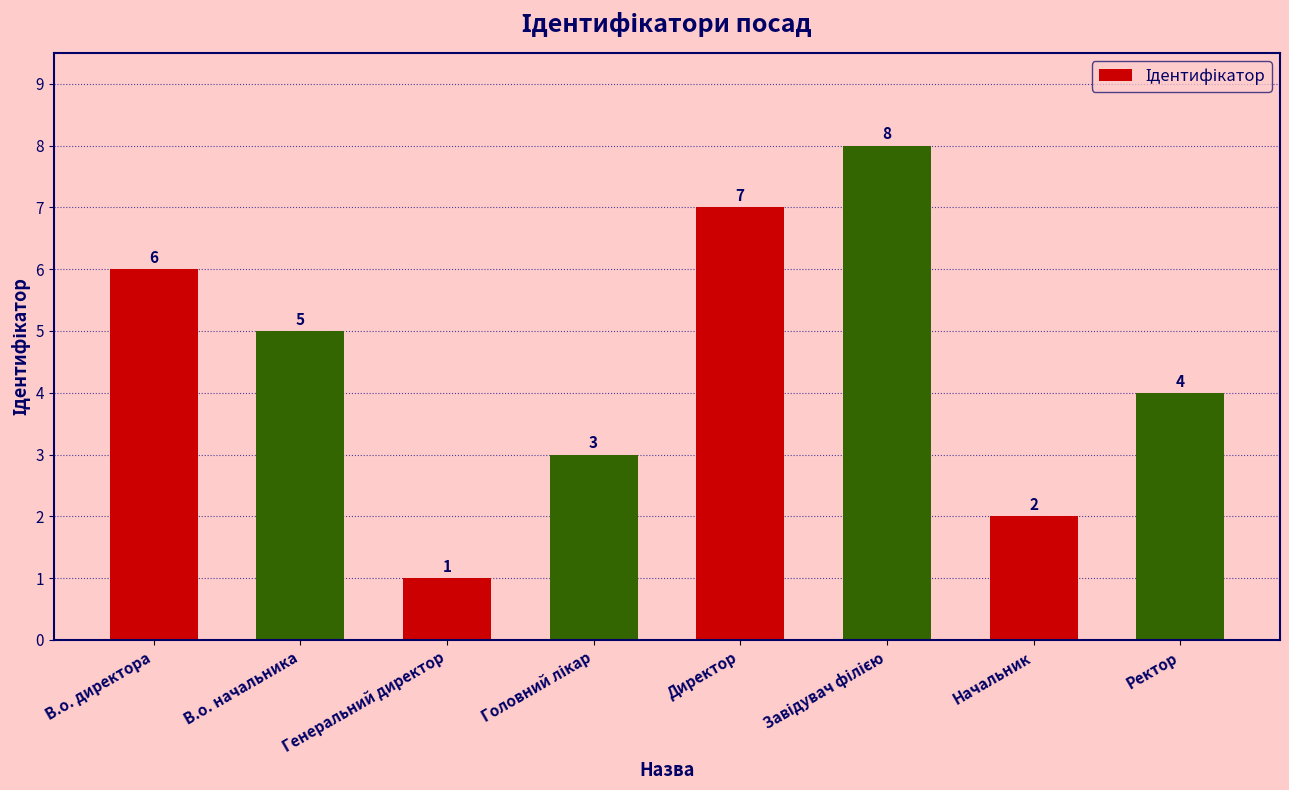

Where does the data first go above 5?

В.о. директора